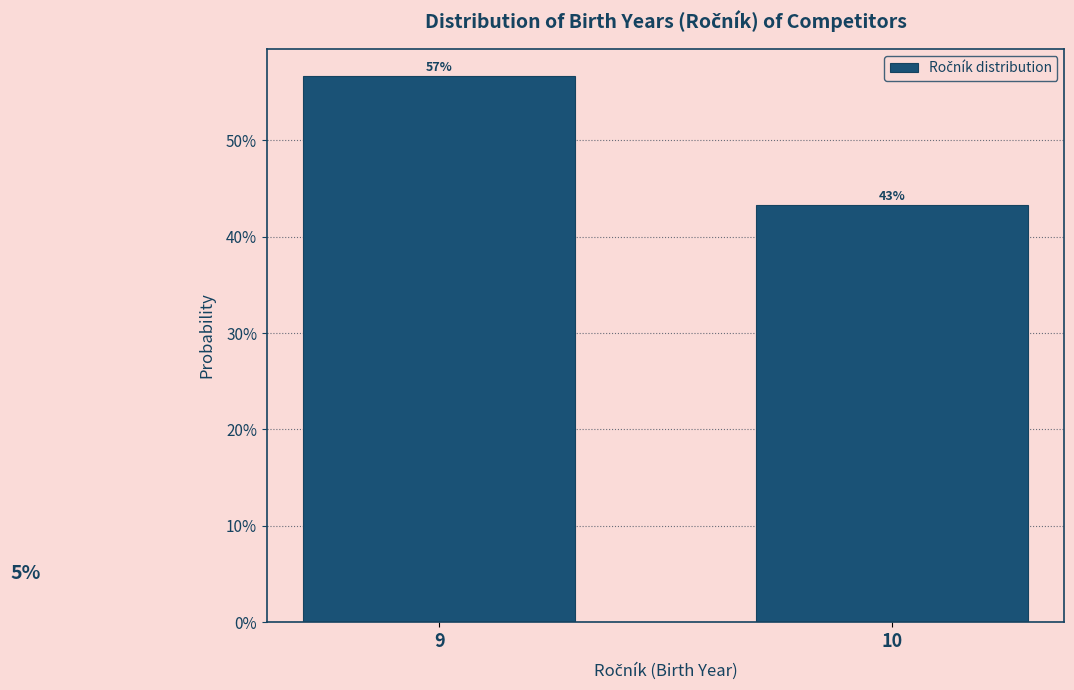

Does the chart contain any negative values?

No